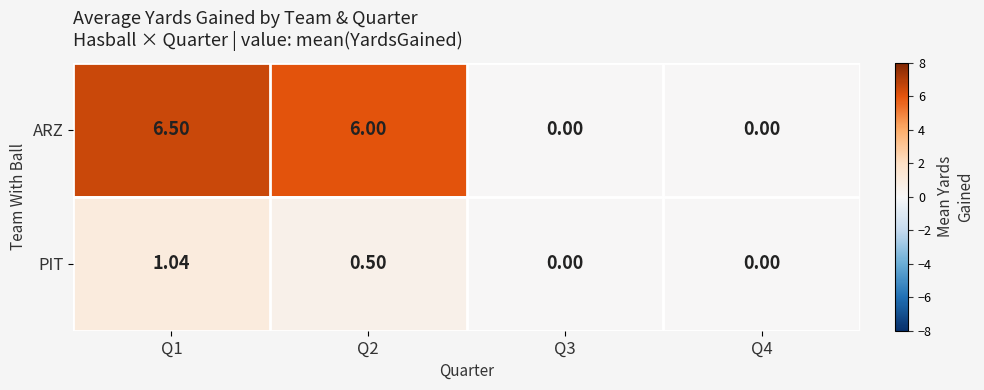

Rank the series at Q1 from lowest to highest value.

PIT, ARZ